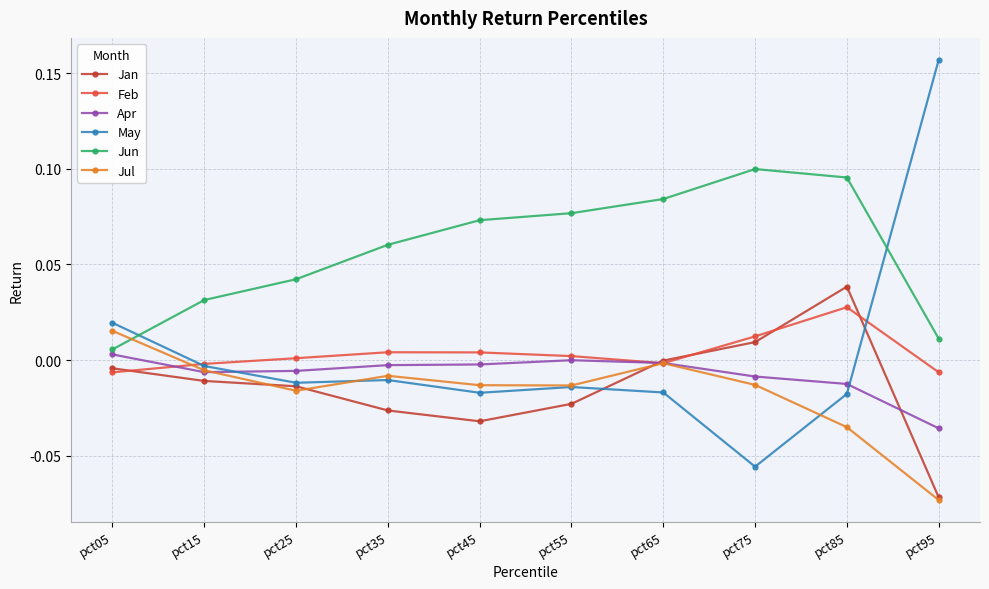

How many intersections are there between Apr and May?

2